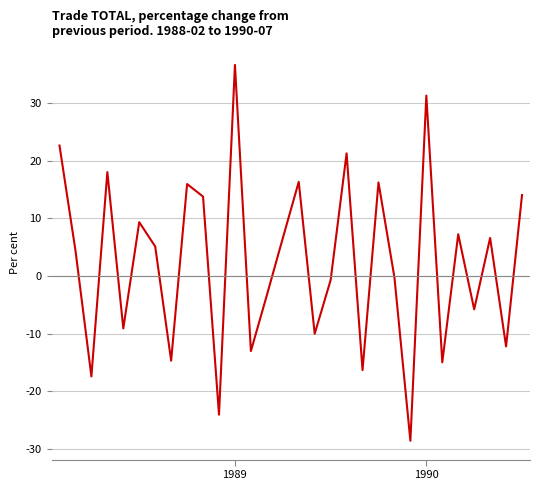

What is the smallest value displayed?

-28.6